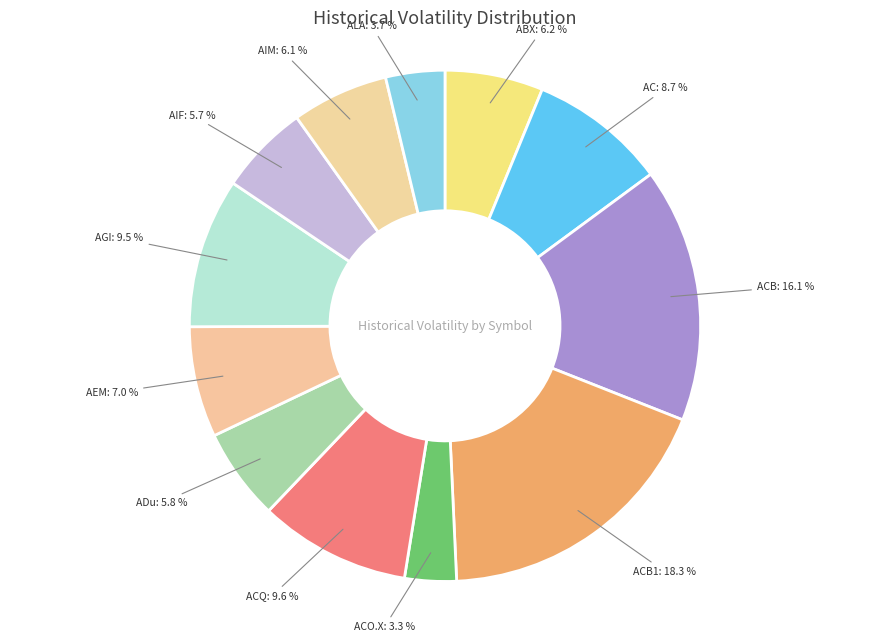

How many slices are in this pie chart?

12